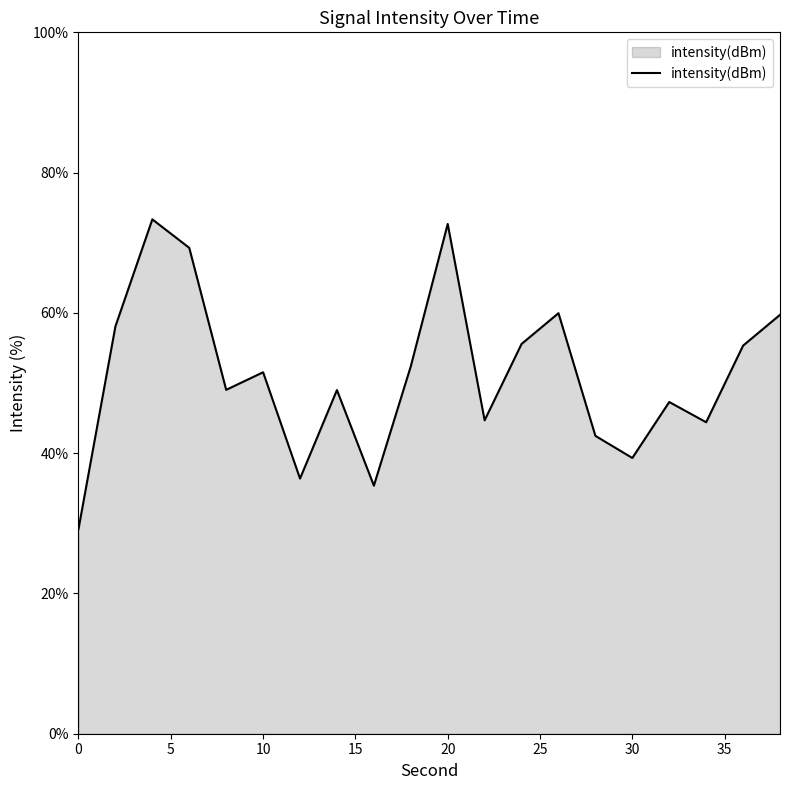

What is the difference between the maximum and minimum values?

44.1